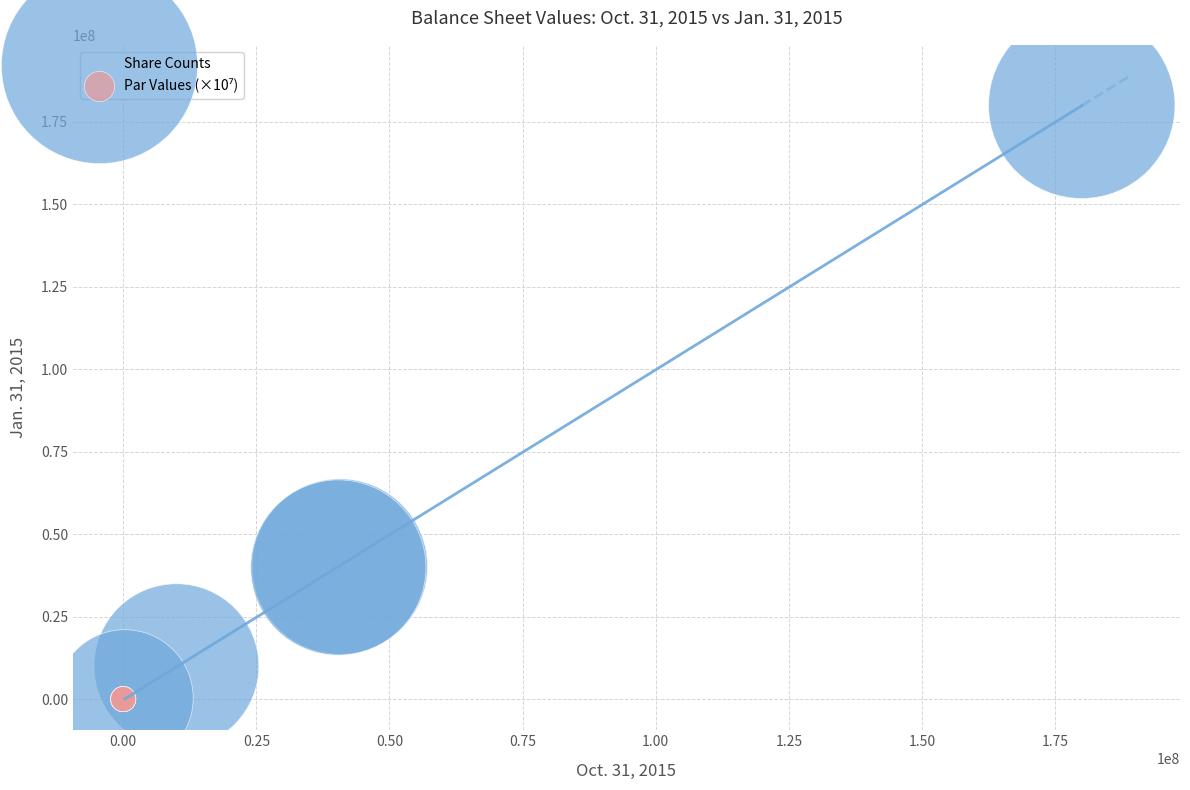

Which series contains the highest Y value?

Share Counts